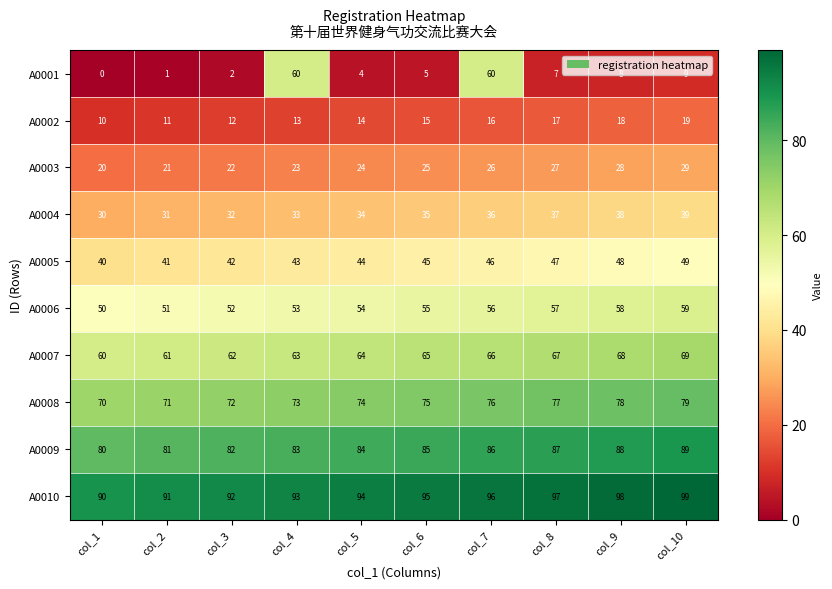

What is the difference between the maximum and minimum values in the A0007 series?

9